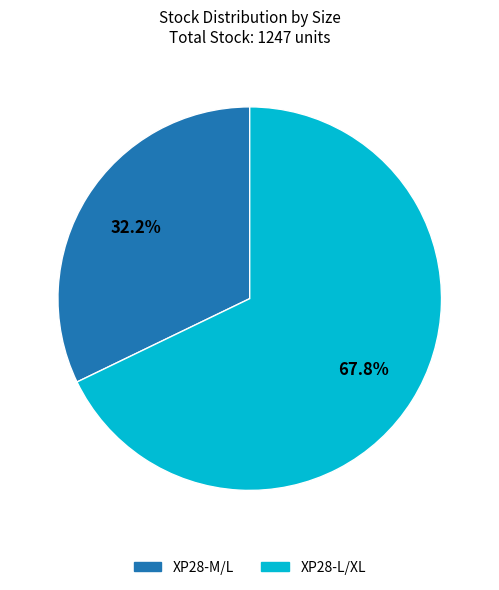

Rank the categories by value from lowest to highest.

XP28-M/L, XP28-L/XL